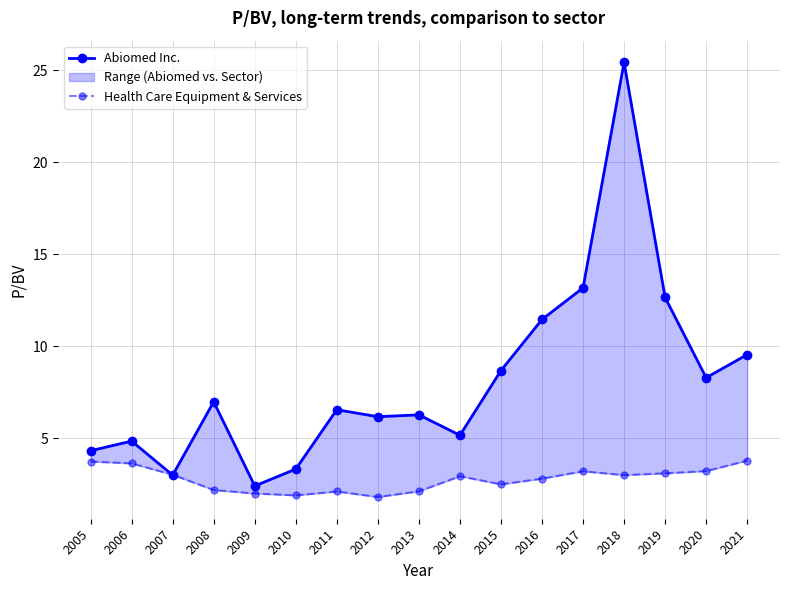

Reading right to left, transcribe all the data shown in this chart.

Abiomed Inc.: 9.5	8.3	12.7	25.4	13.2	11.4	8.7	5.2	6.3	6.2	6.5	3.3	2.4	7.0	3.0	4.8	4.3
Health Care Equipment & Services: 3.8	3.2	3.1	3.0	3.2	2.8	2.5	2.9	2.1	1.8	2.1	1.9	2.0	2.2	3.0	3.6	3.7